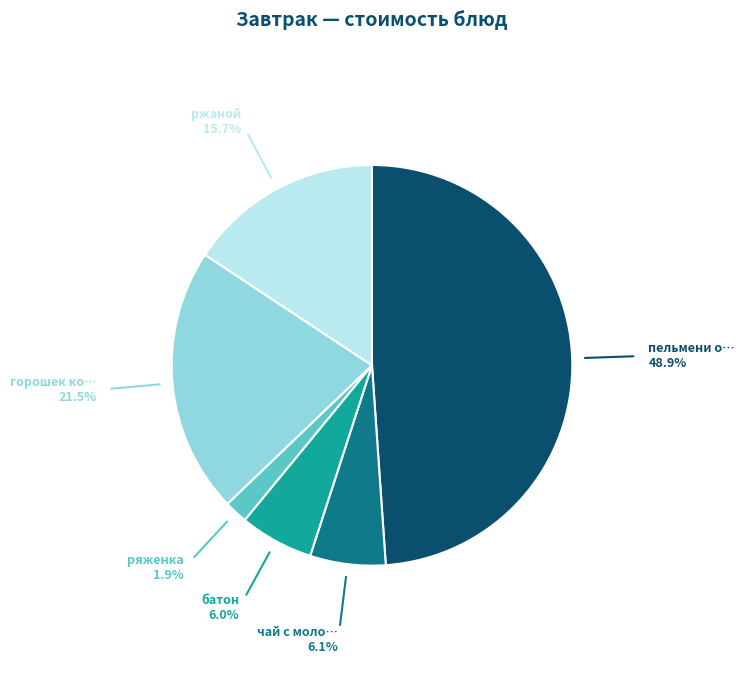

Does any single category account for the majority?

No